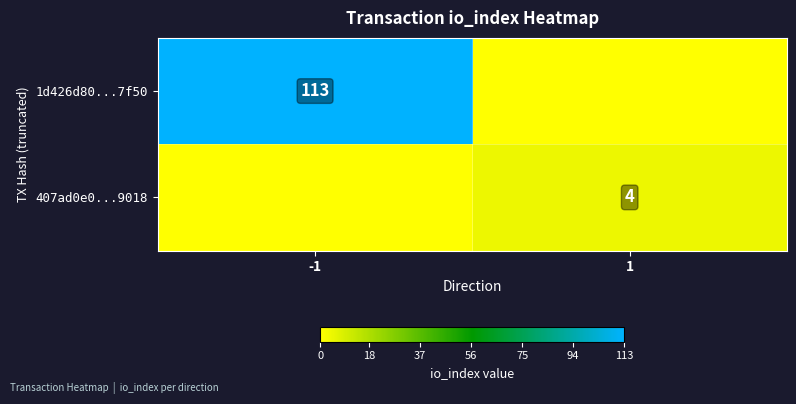

Is it true that 407ad0e0...9018 equals 5 at 1?

False